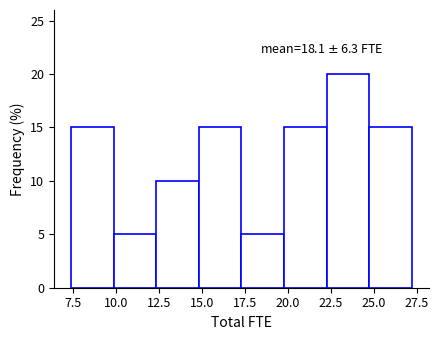

Over which range of the x-axis is the bar tallest?

22.0 to 24.5